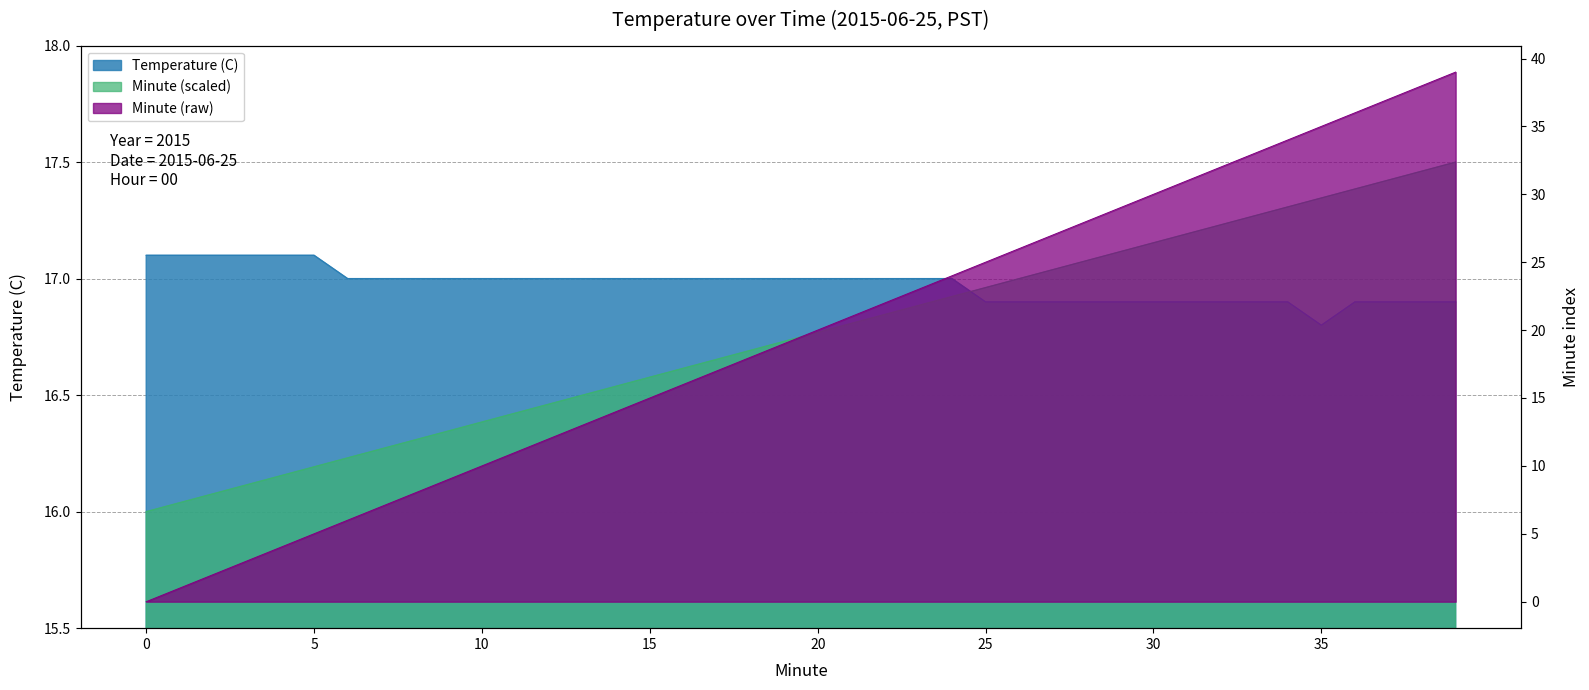

What is the sum of the Minute values at 35 and 5?

40.0